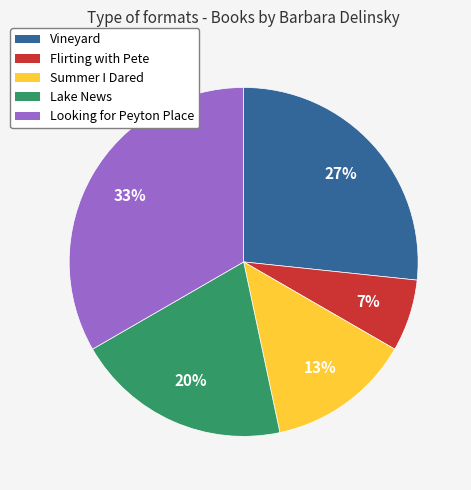

To the nearest percent, what percentage of the pie is Vineyard?

27%